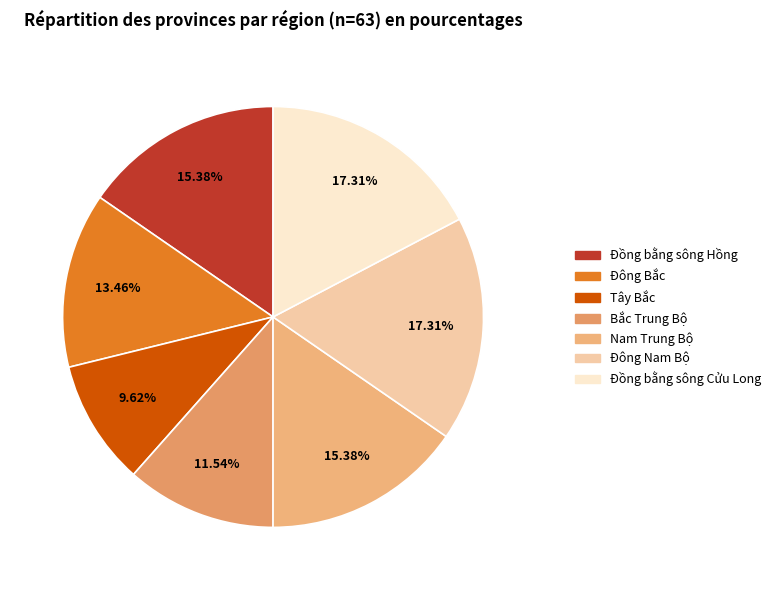

Is there any slice that represents more than half of the pie?

No